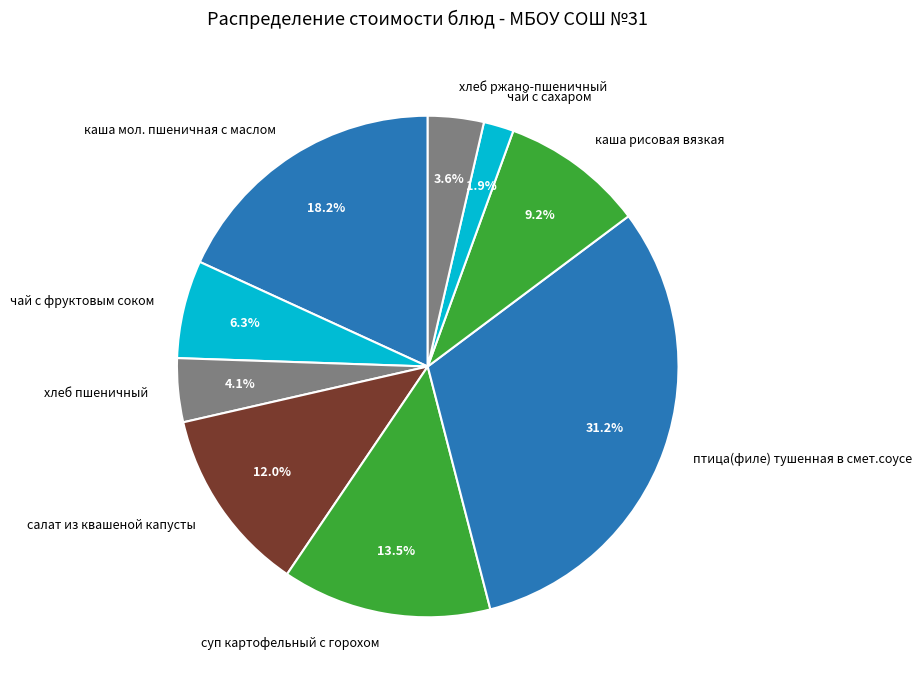

To the nearest percent, what is the average slice percentage?

11%